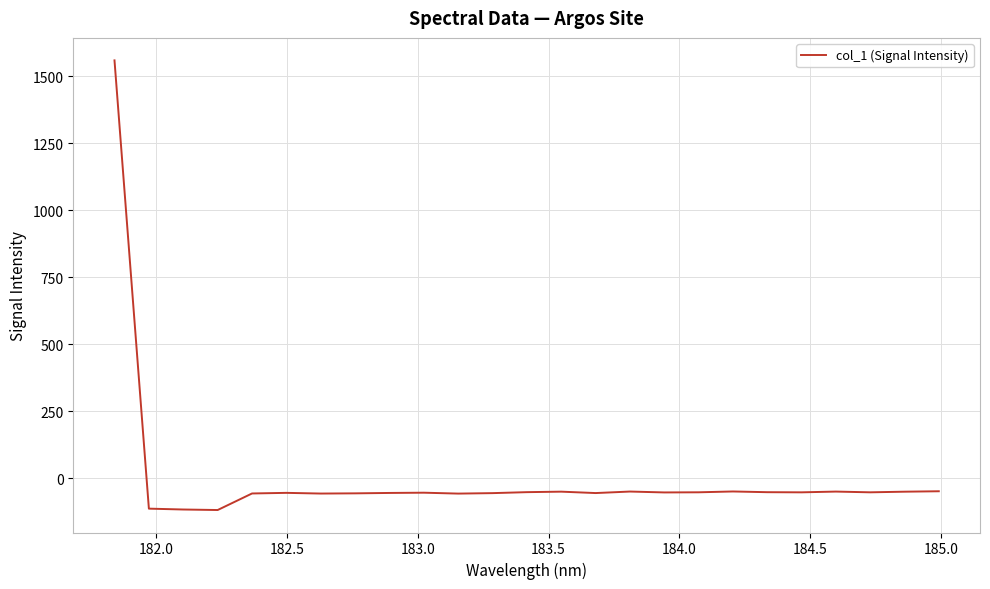

What is the smallest value displayed?

-117.9